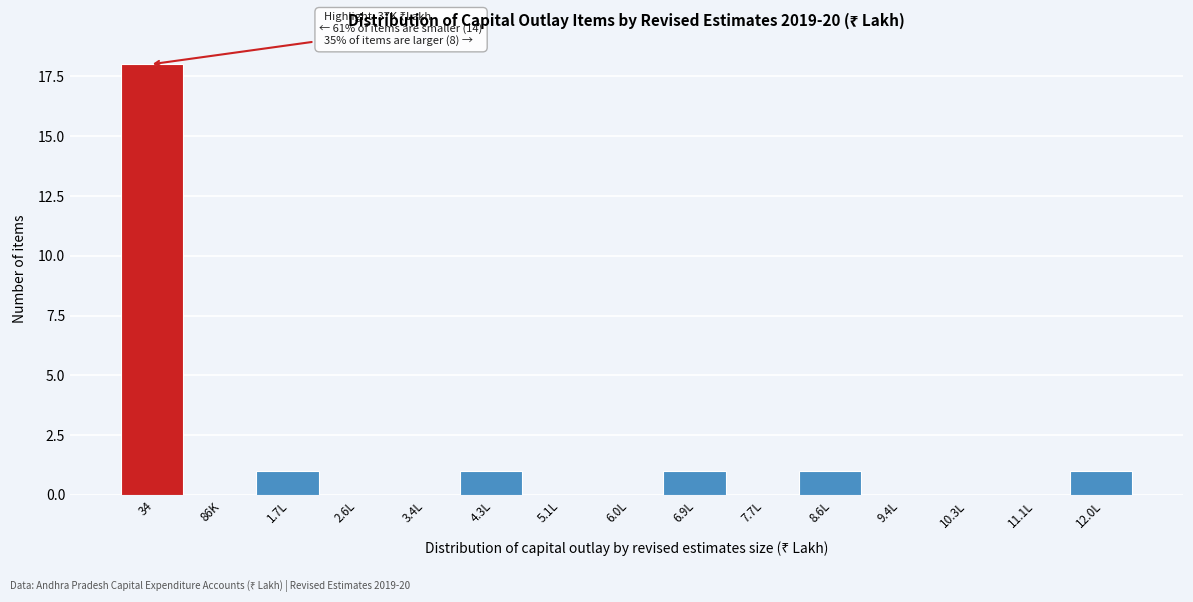

Reading left to right, what are all the values shown in this chart?

34=18	86K=0	1.7L=1	2.6L=0	3.4L=0	4.3L=1	5.1L=0	6.0L=0	6.9L=1	7.7L=0	8.6L=1	9.4L=0	10.3L=0	11.1L=0	12.0L=1